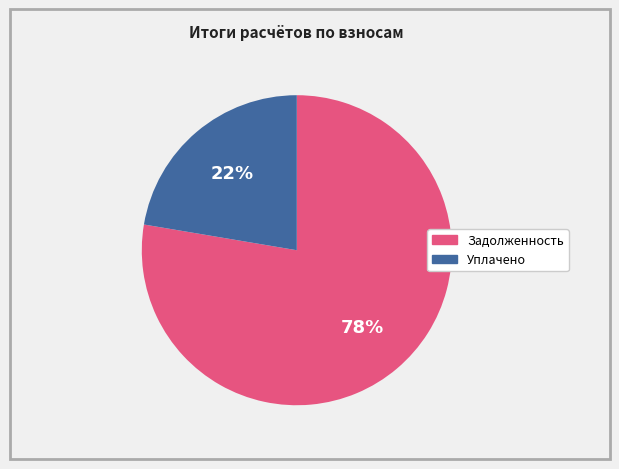

Does Уплачено account for over 50% of the chart?

No